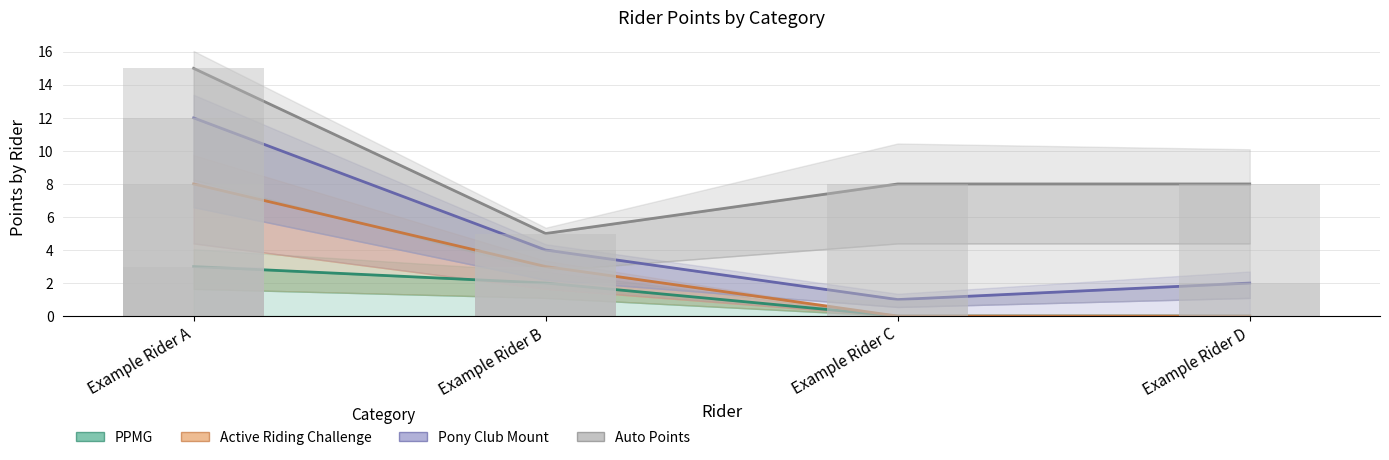

List the labels in order of Active Riding Challenge value, smallest first.

Example Rider C, Example Rider D, Example Rider B, Example Rider A